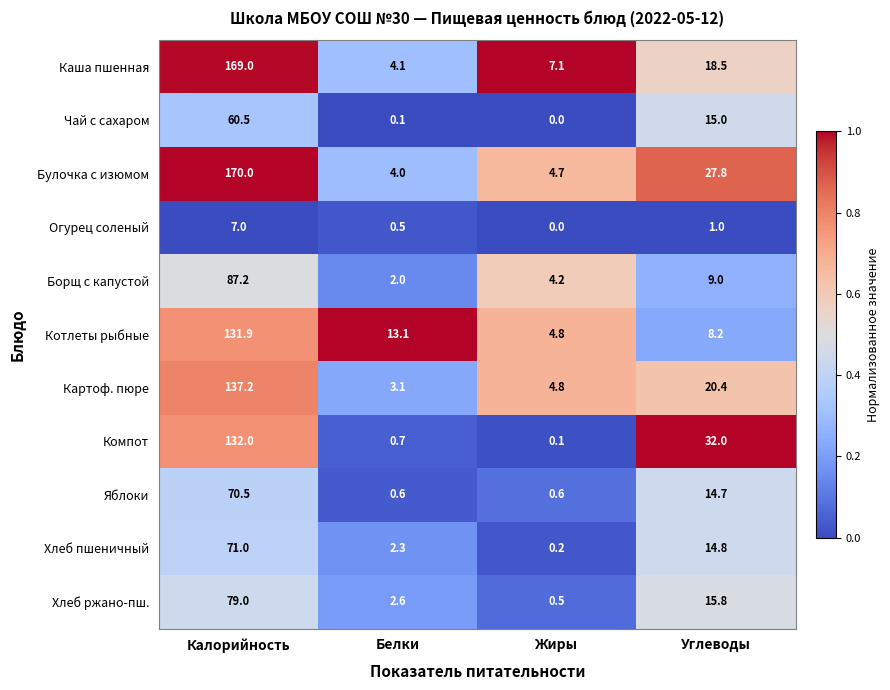

Rank the series by their maximum value, from lowest to highest.

Огурец соленый, Чай с сахаром, Яблоки, Хлеб пшеничный, Хлеб ржано-пш., Борщ с капустой, Котлеты рыбные, Компот, Картоф. пюре, Каша пшенная, Булочка с изюмом